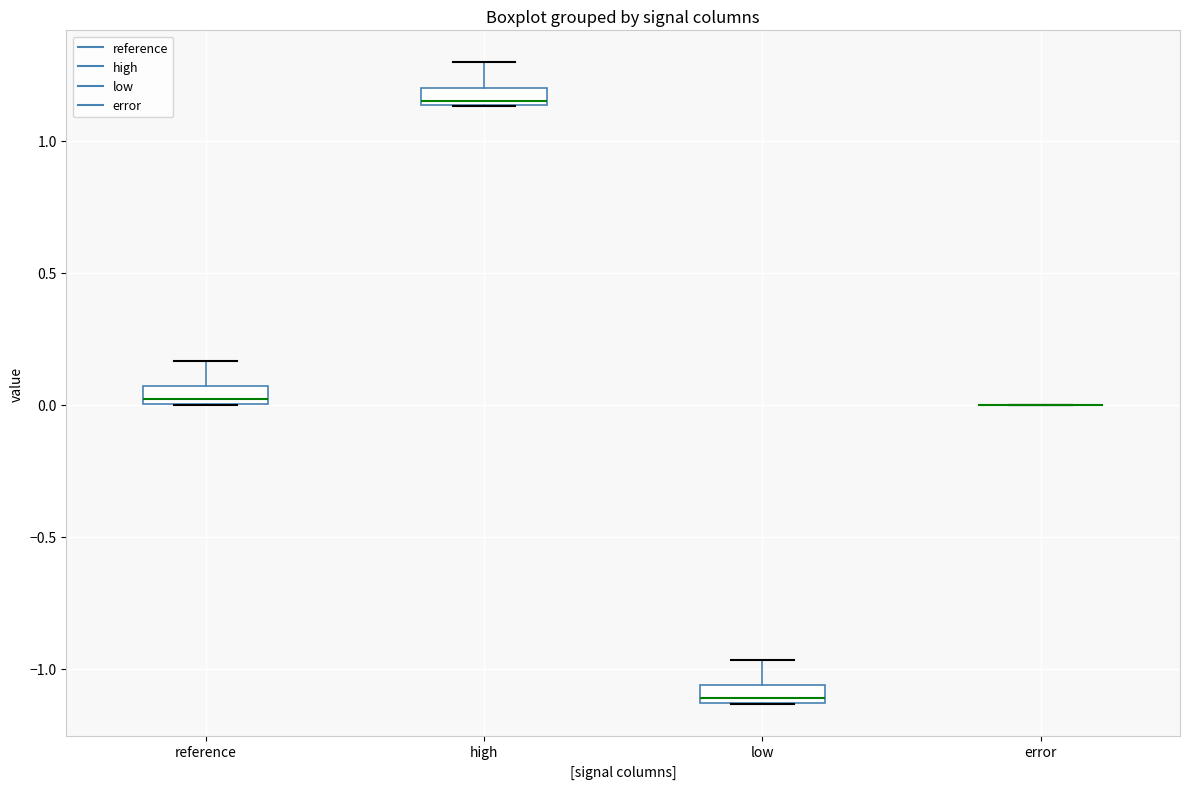

Where does the upper whisker of the box for reference end on the y-axis? The values are not printed on the chart, so give them approximately, as read against the axis.

0.15